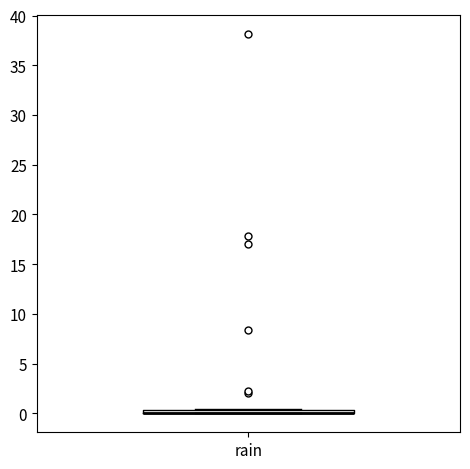

Where is the upper edge of the box for rain on the y-axis? The values are not printed on the chart, so give them approximately, as read against the axis.

0.5